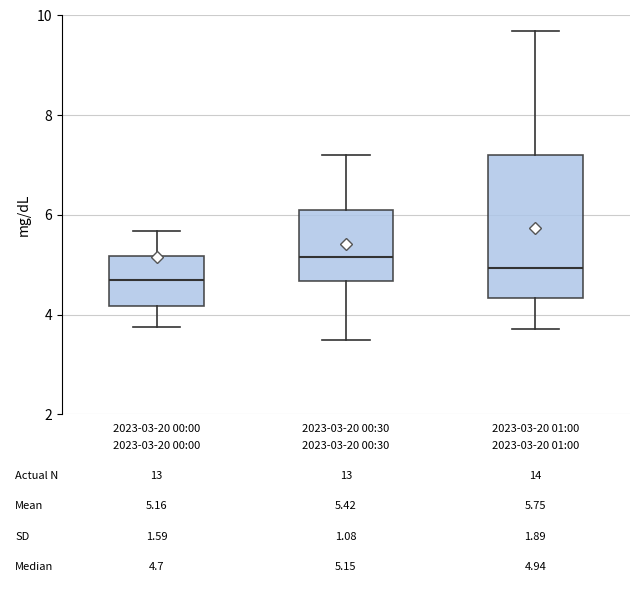

Which box is the tallest, from its lower edge to its upper edge?

2023-03-20 01:00